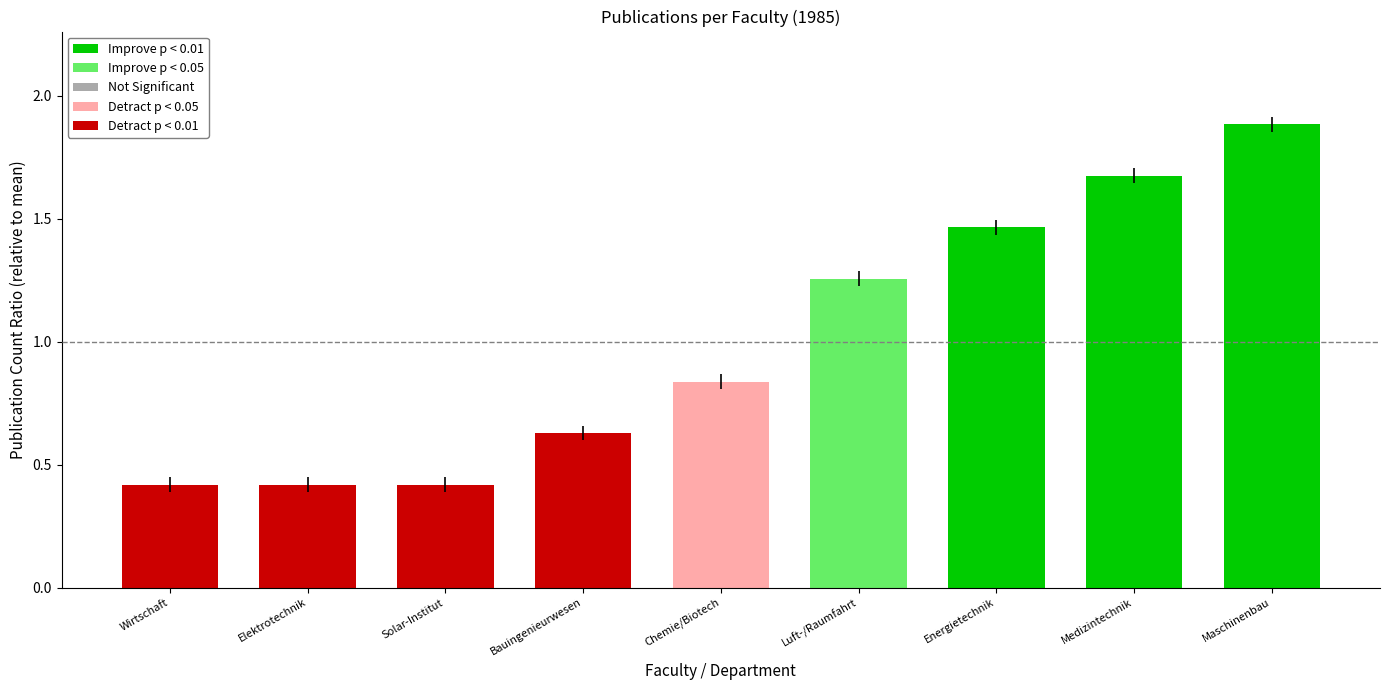

How many bars are there in total?

9